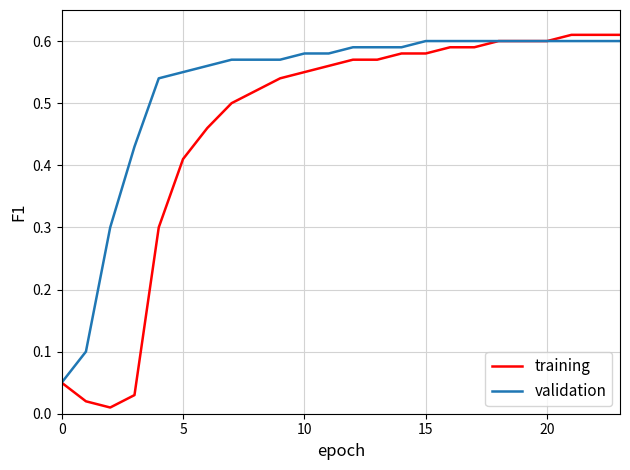

How many lines are shown in the chart?

2